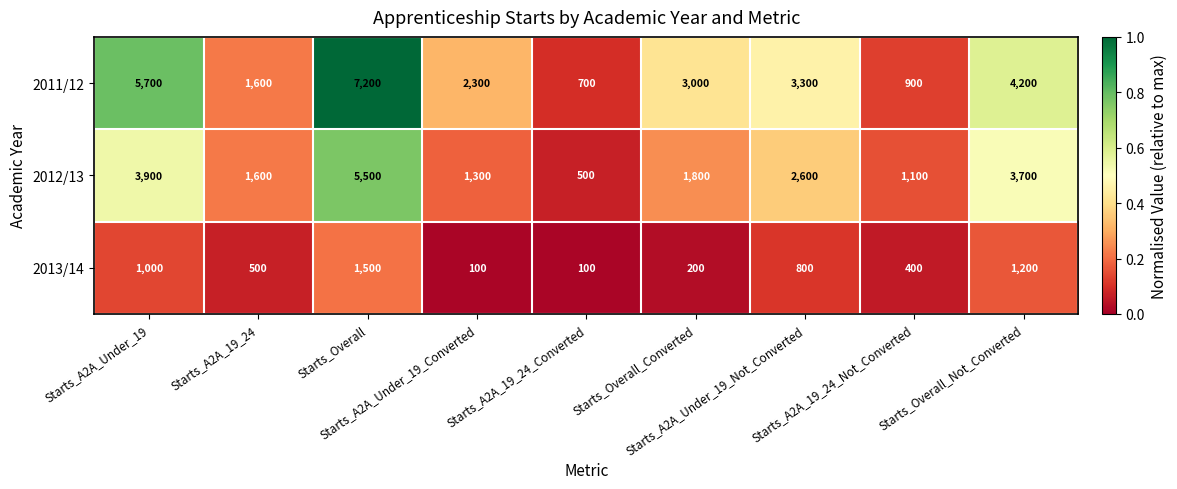

What is the maximum value shown in the chart?

7200